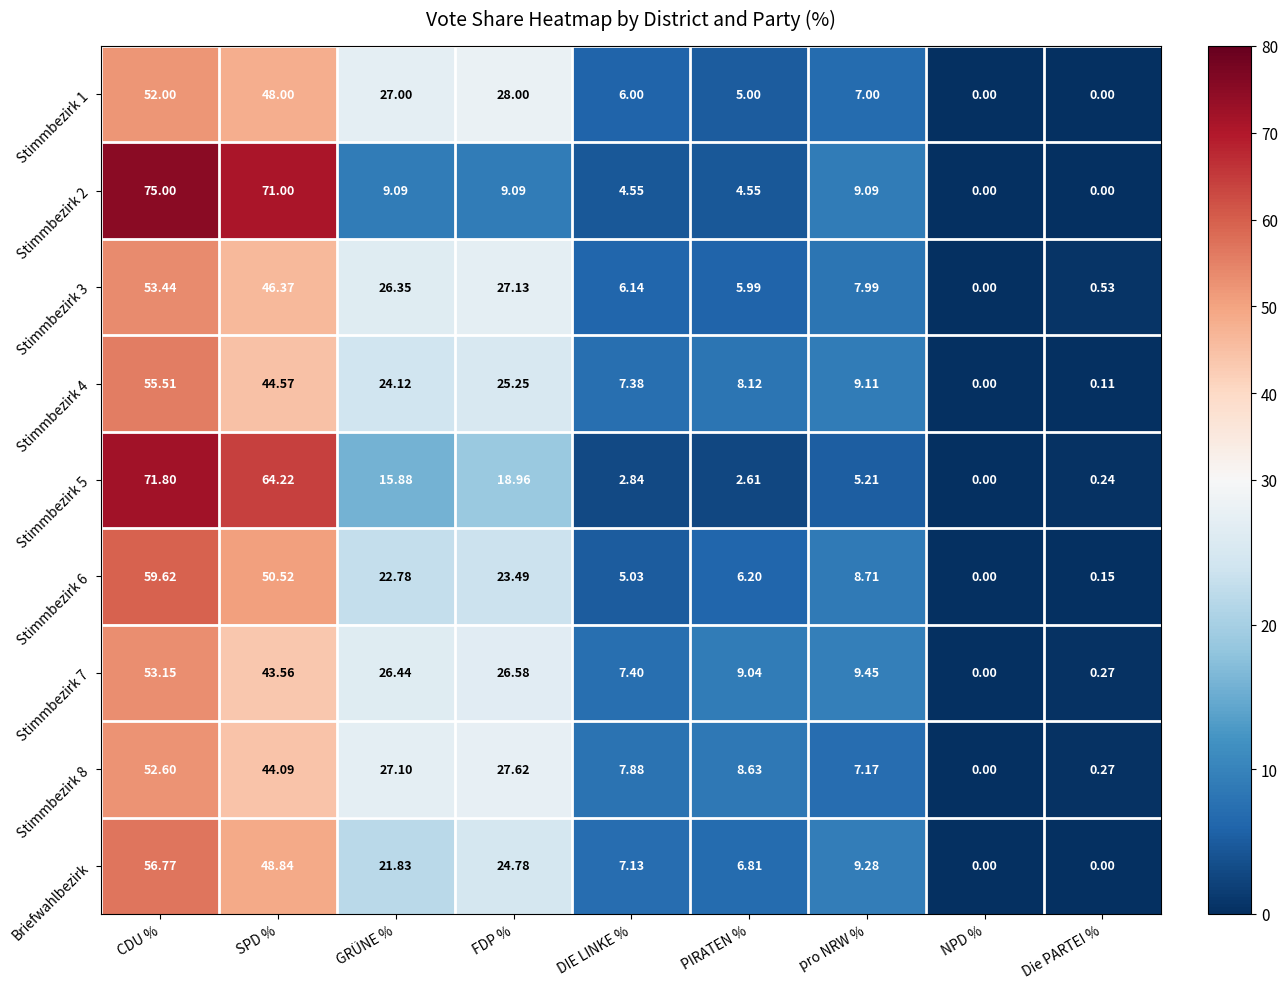

List the labels in order of Stimmbezirk 3 value, largest first.

CDU %, SPD %, FDP %, GRÜNE %, pro NRW %, DIE LINKE %, PIRATEN %, Die PARTEI %, NPD %